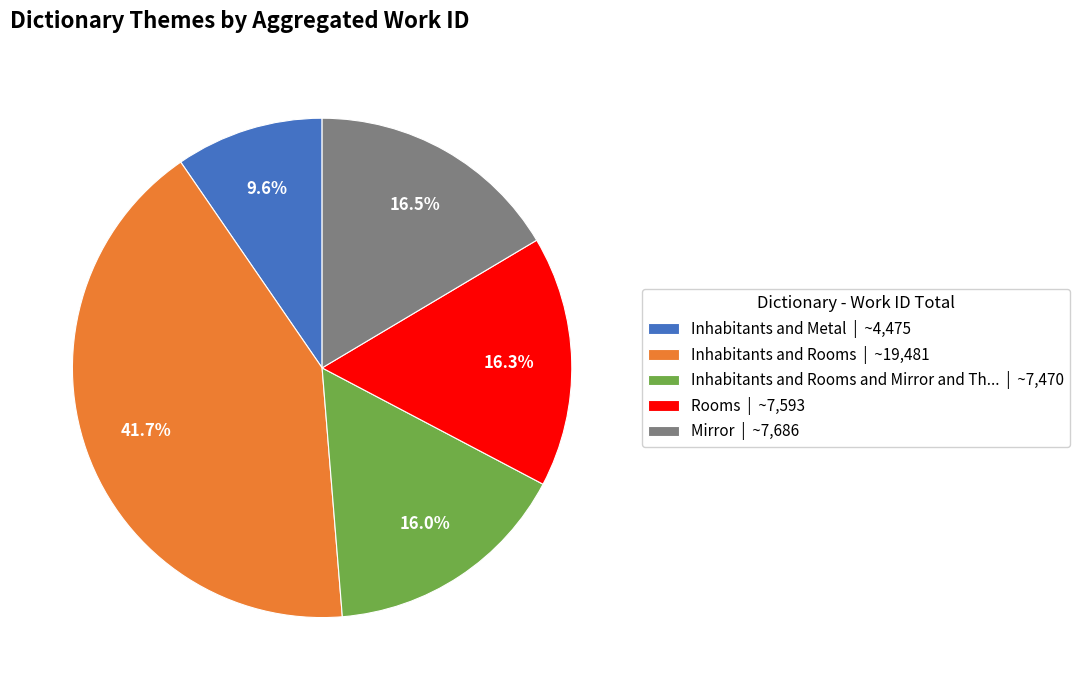

Is there a majority slice in this chart?

No